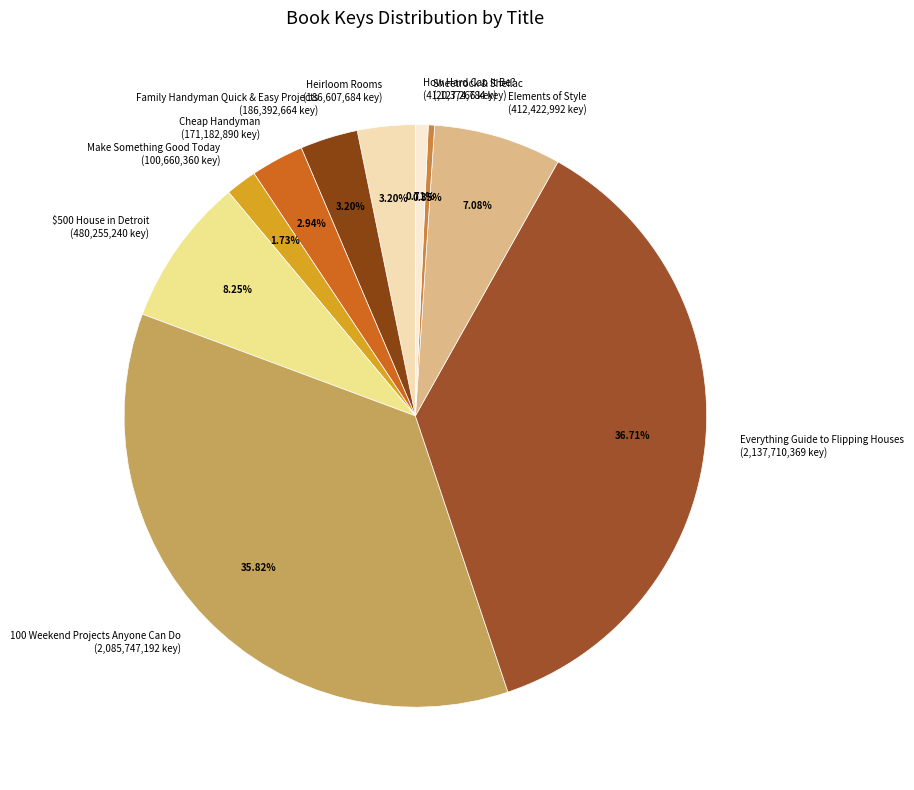

Which has a higher value, $500 House in Detroit or Sheetrock & Shellac?

$500 House in Detroit